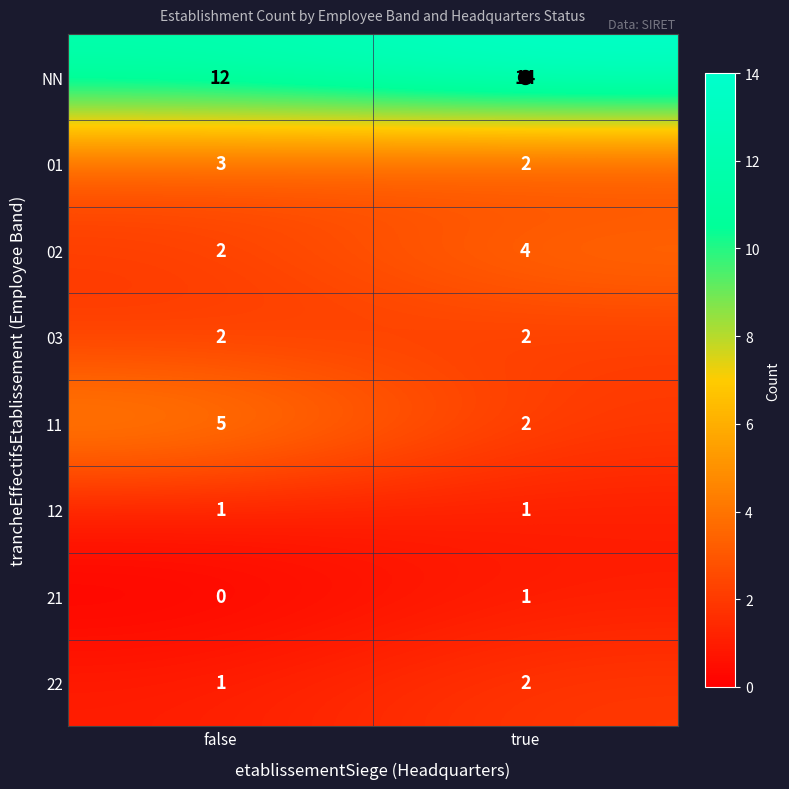

Is it true that 01 equals 1 at true?

False